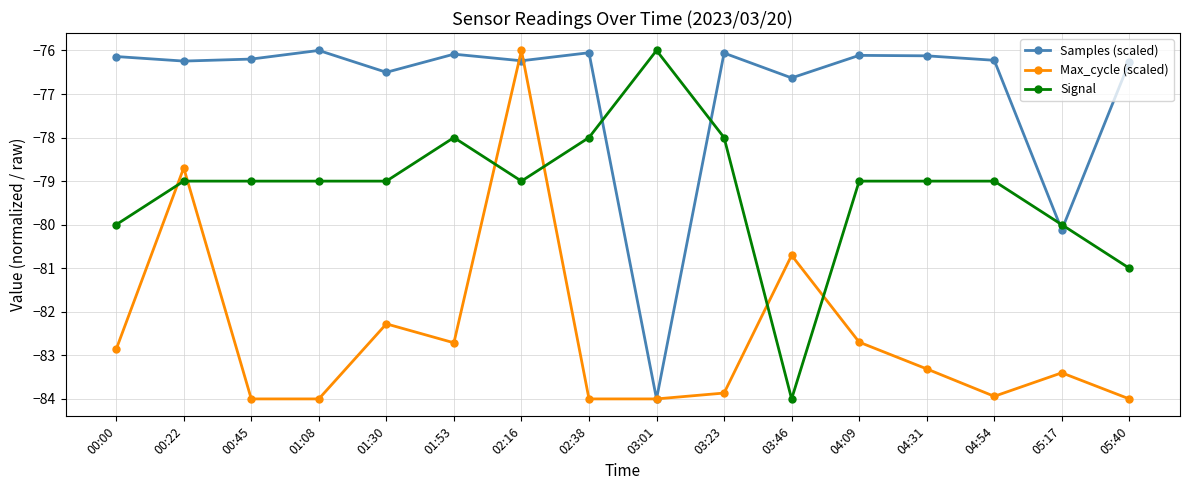

How many data points does each series have?

16